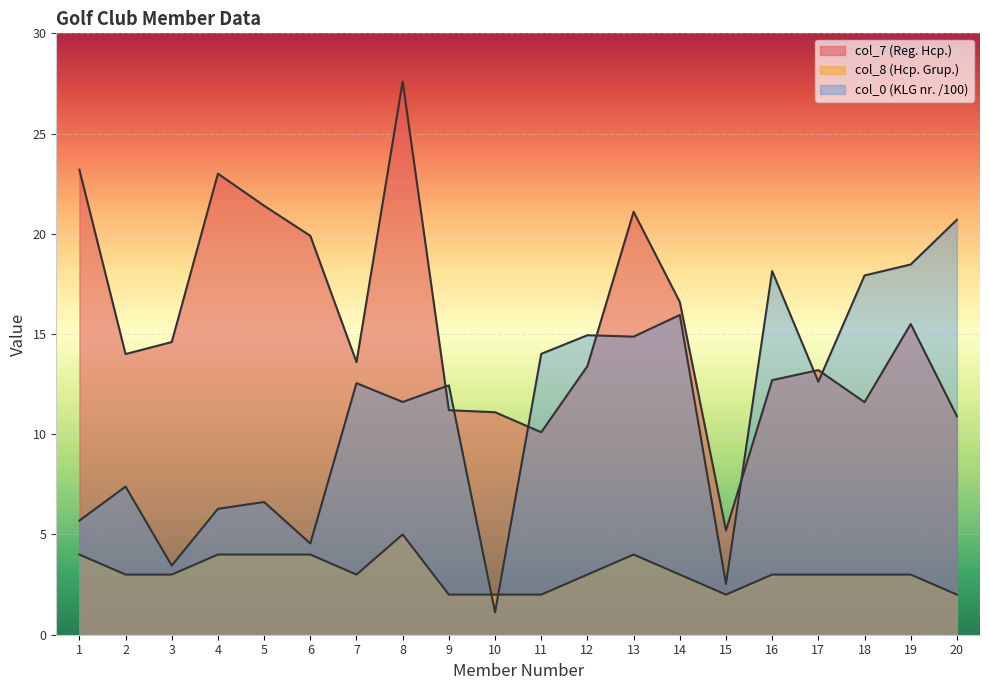

What is the smallest value displayed?

1.1